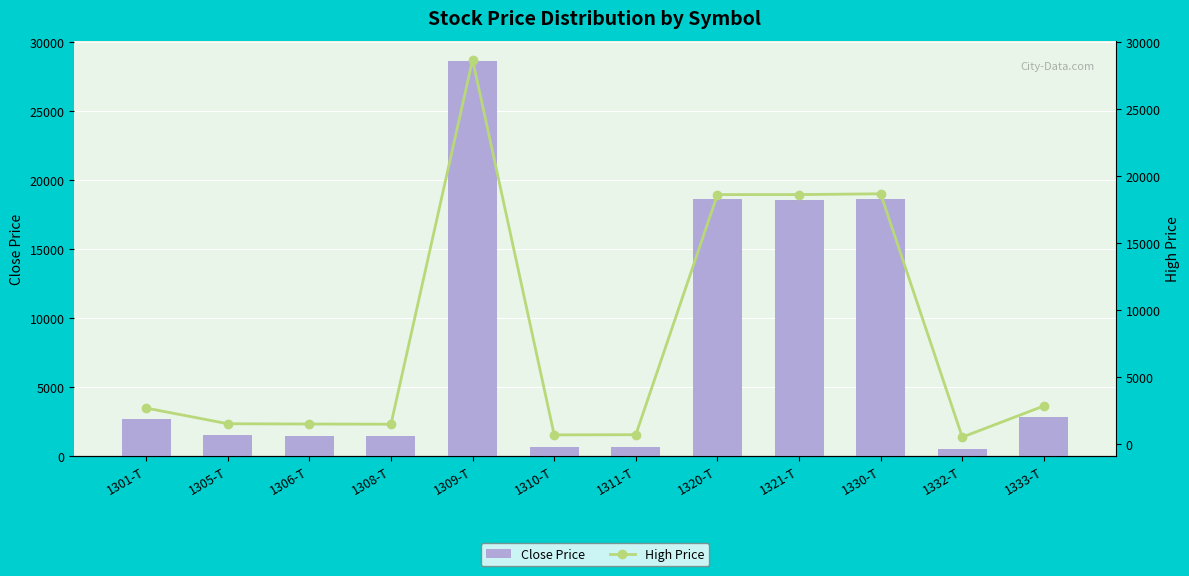

Reading left to right, what are all the values shown in this chart?

Close Price: 2659	1502	1483	1467	28680	671	682	18620	18600	18670	505	2805
High Price: 2677	1505	1484	1469	28700	673	685	18620	18620	18680	506	2833